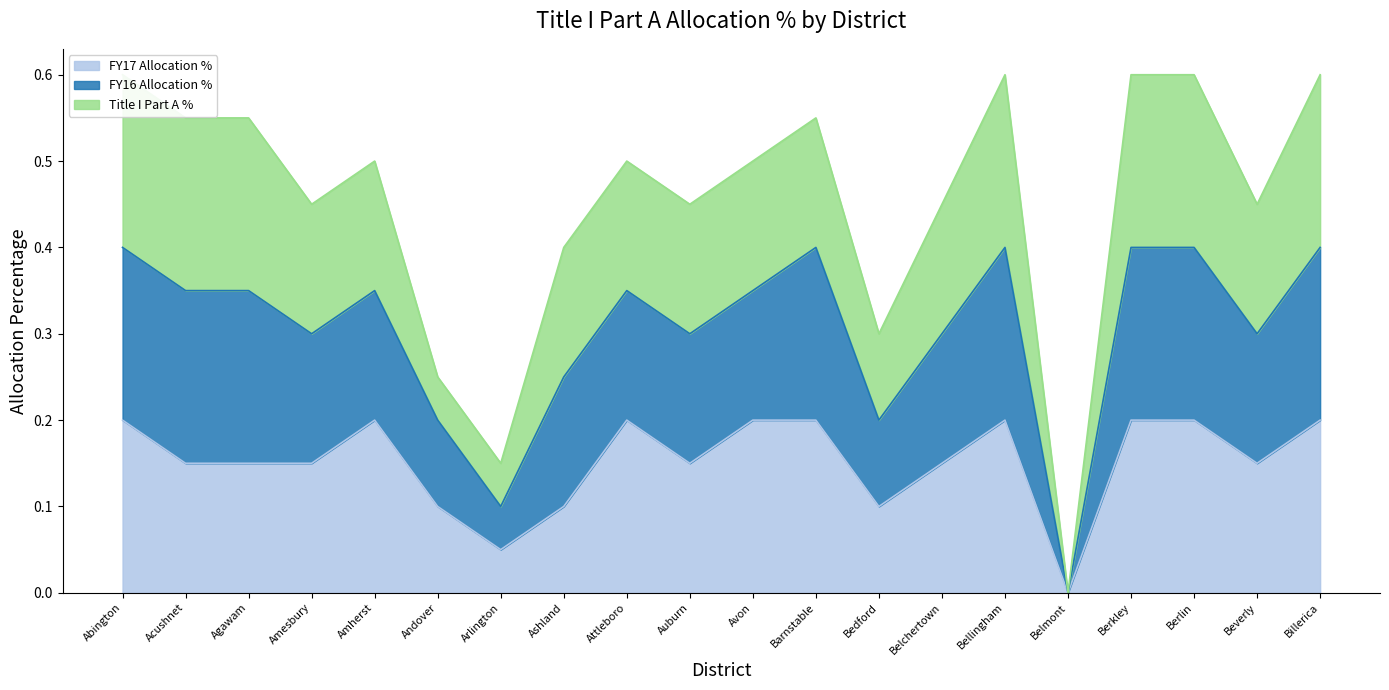

Which category has the lowest value across all series?

Belmont